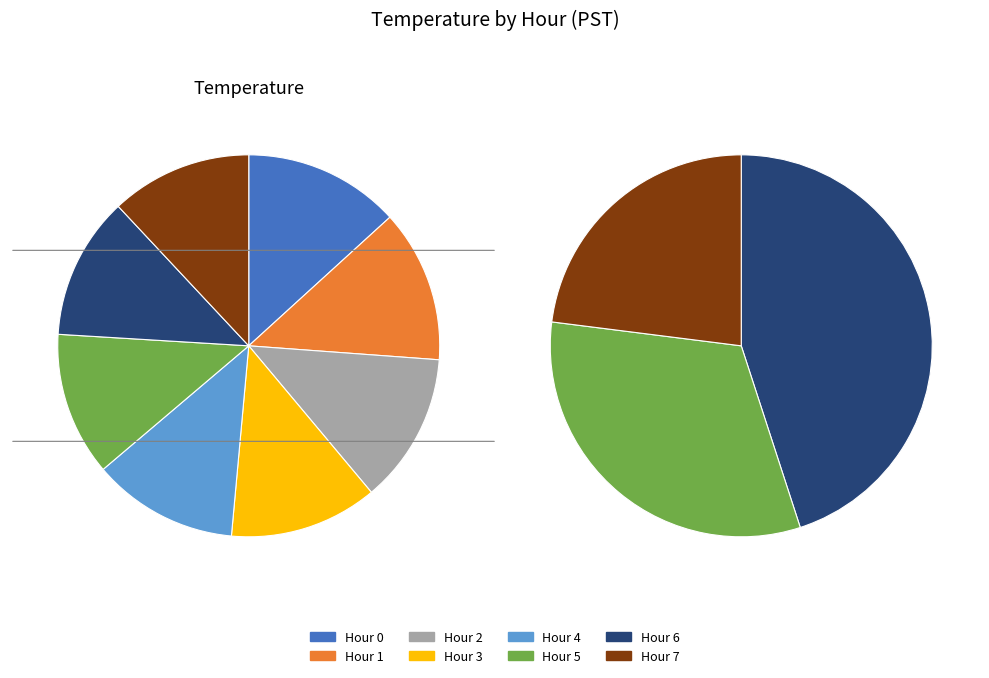

What is the ratio of the value at Hour 0 to the value at Hour 7?

1.0